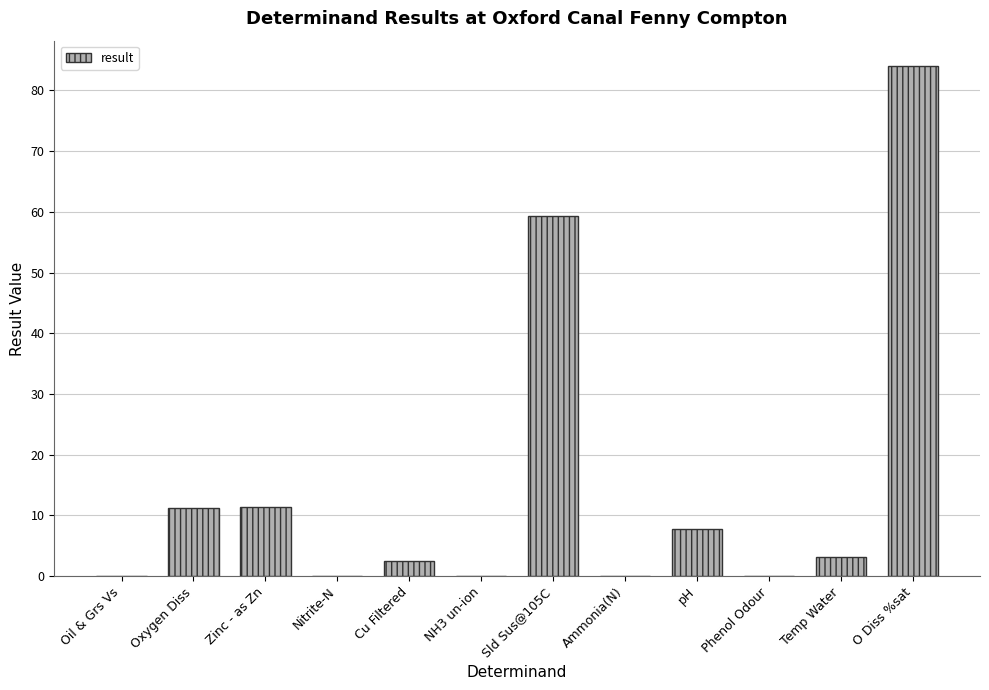

What is the difference between the values at Oxygen Diss and Nitrite-N?

11.3